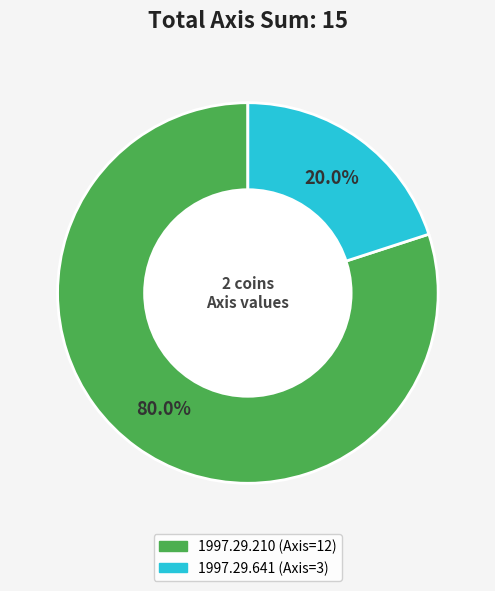

What percentage is the 1997.29.641 (Axis=3) slice, to the nearest percent?

20%